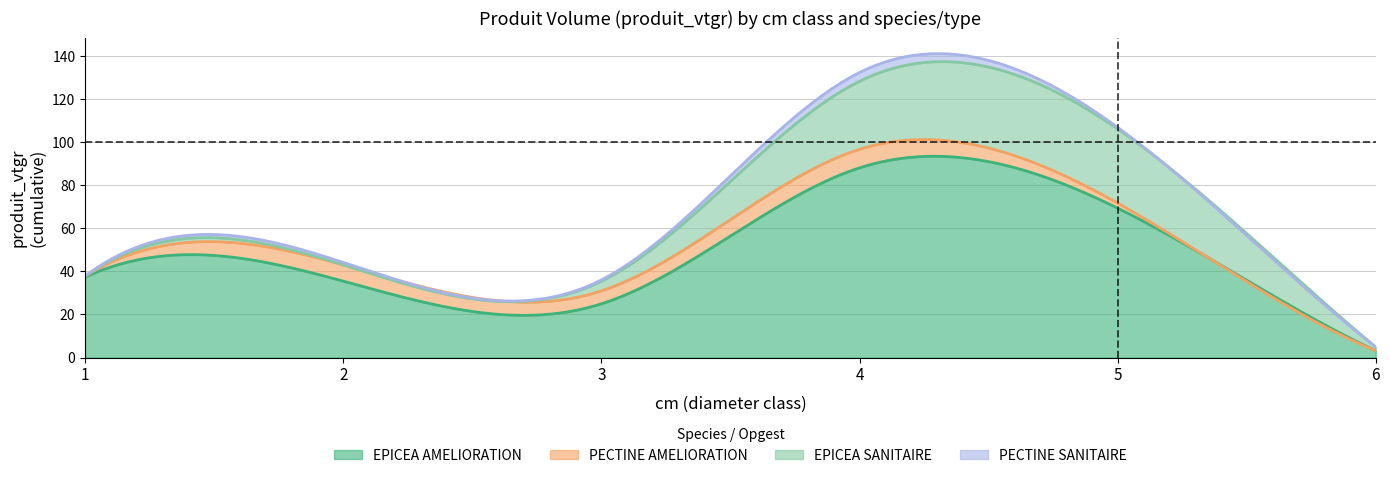

Where is the first local minimum for EPICEA_produit_vtgr?

3